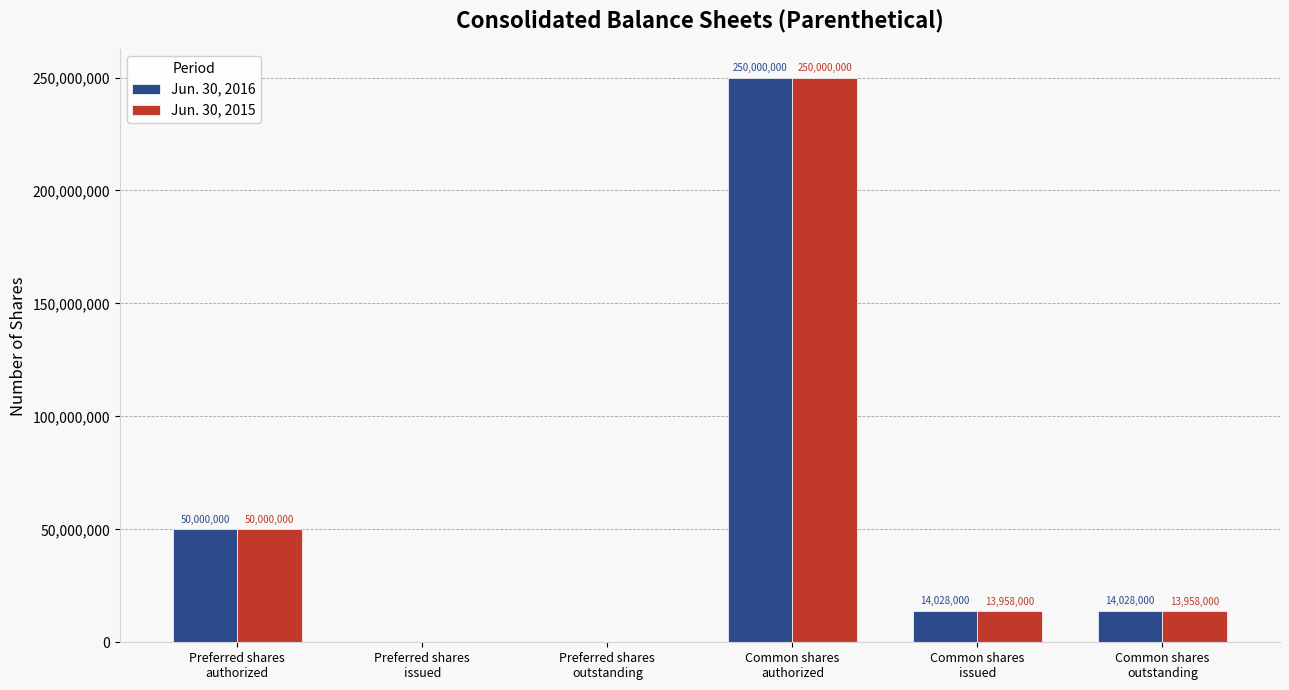

How many series are shown in this chart?

2